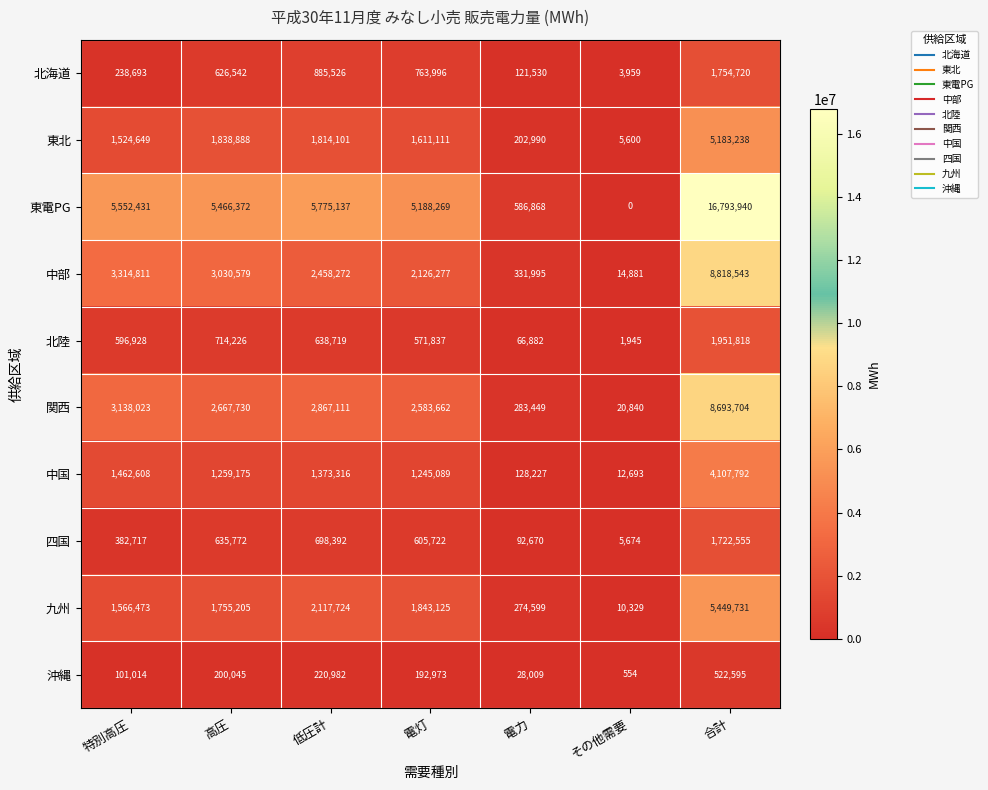

Which series has the largest total across all categories?

東電PG